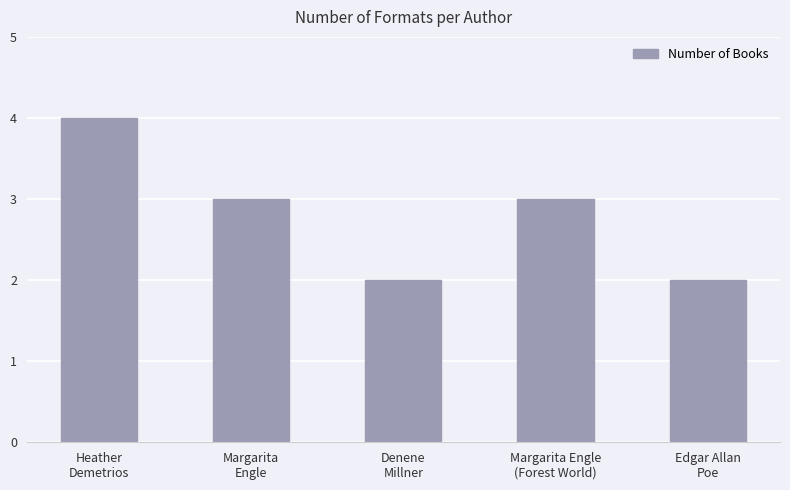

At which category does the chart reach its peak across all series?

Heather
Demetrios